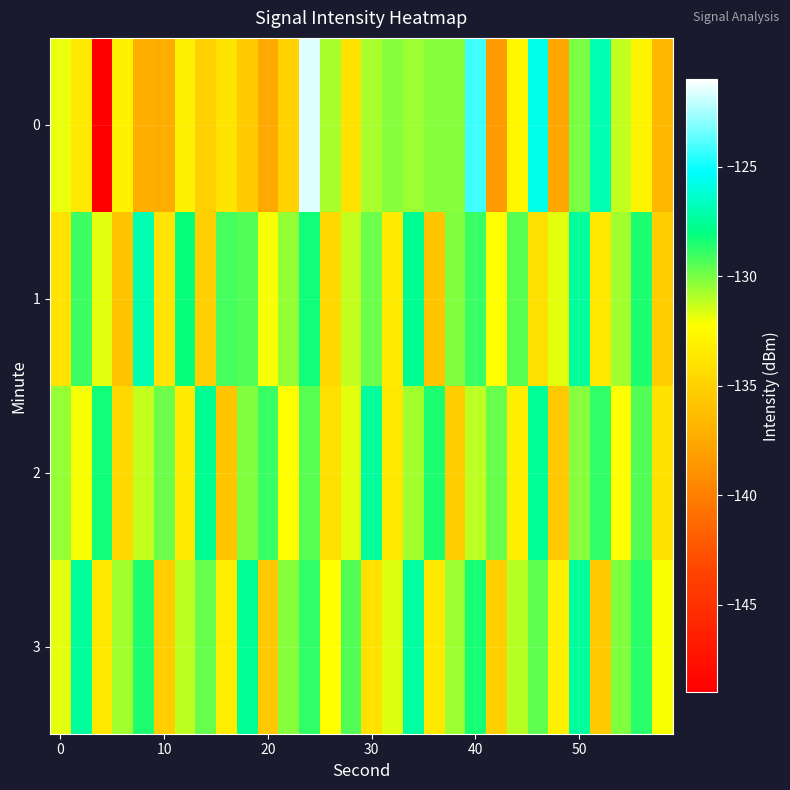

What is the greatest value displayed?

-121.6